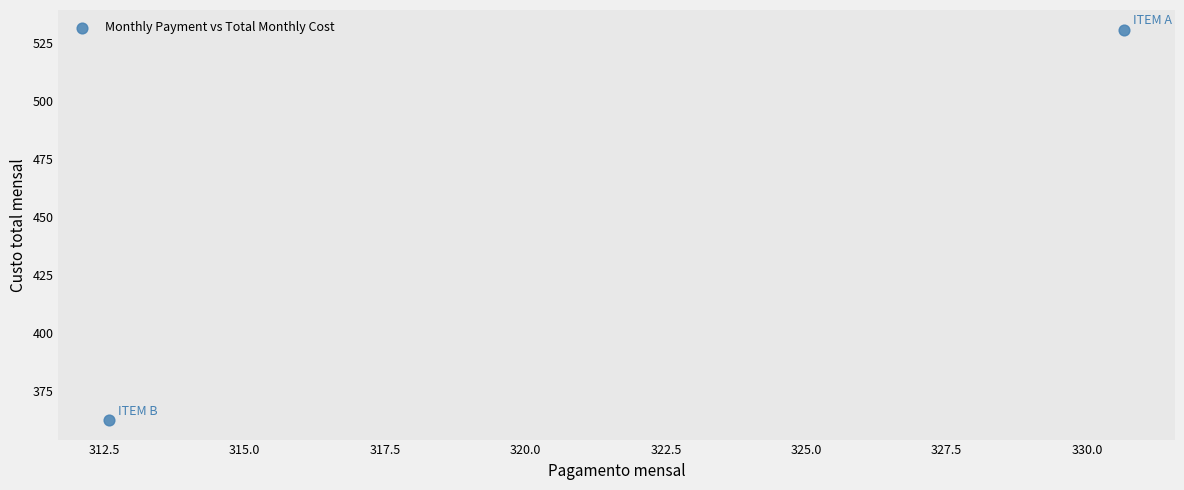

What is the average X value?

321.6